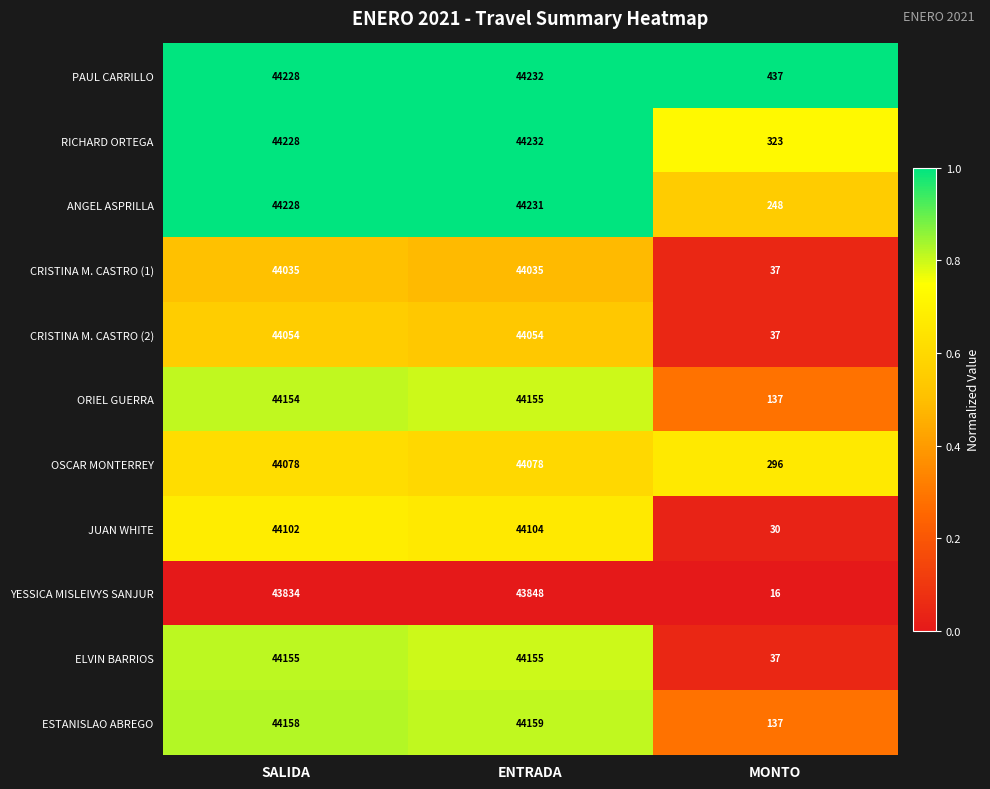

What is the sum of the ELVIN BARRIOS values at MONTO and SALIDA?

44192